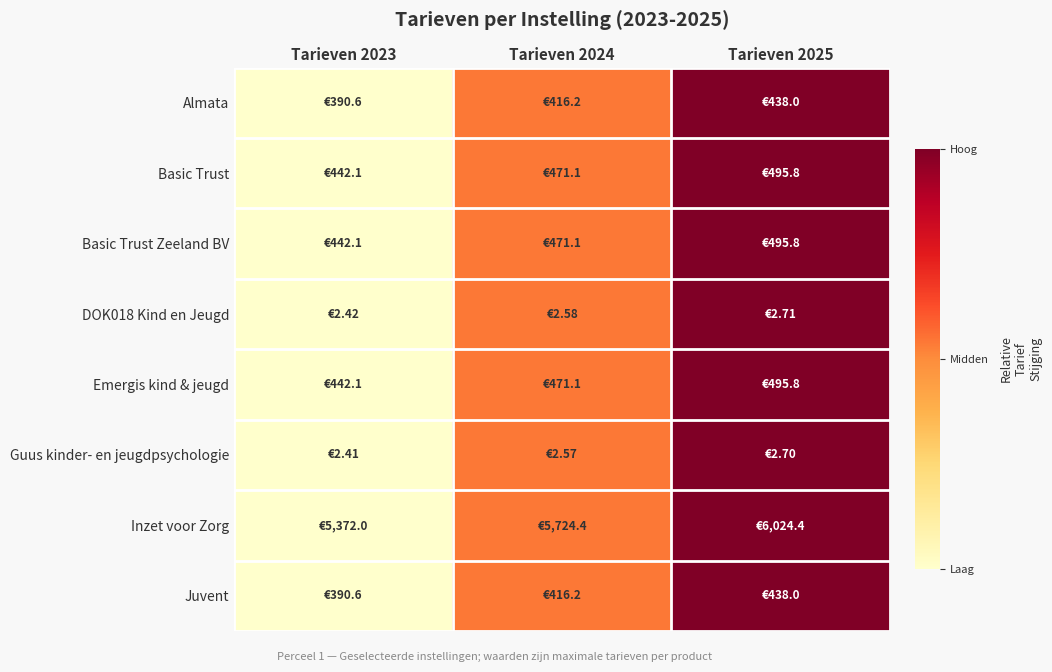

Reading left to right, extract all data points from this chart.

Almata: Tarieven 2023=0.0	Tarieven 2024=0.5	Tarieven 2025=1.0
Basic Trust: Tarieven 2023=0.0	Tarieven 2024=0.5	Tarieven 2025=1.0
Basic Trust Zeeland BV: Tarieven 2023=0.0	Tarieven 2024=0.5	Tarieven 2025=1.0
DOK018 Kind en Jeugd: Tarieven 2023=0.0	Tarieven 2024=0.5	Tarieven 2025=1.0
Emergis kind & jeugd: Tarieven 2023=0.0	Tarieven 2024=0.5	Tarieven 2025=1.0
Guus kinder- en jeugdpsychologie: Tarieven 2023=0.0	Tarieven 2024=0.5	Tarieven 2025=1.0
Inzet voor Zorg: Tarieven 2023=0.0	Tarieven 2024=0.5	Tarieven 2025=1.0
Juvent: Tarieven 2023=0.0	Tarieven 2024=0.5	Tarieven 2025=1.0